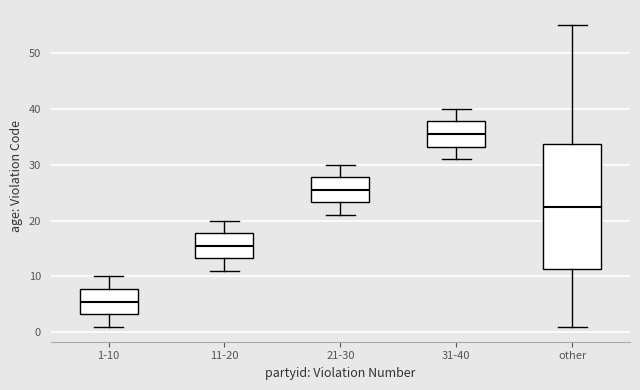

Which box's median line is the lowest?

1-10